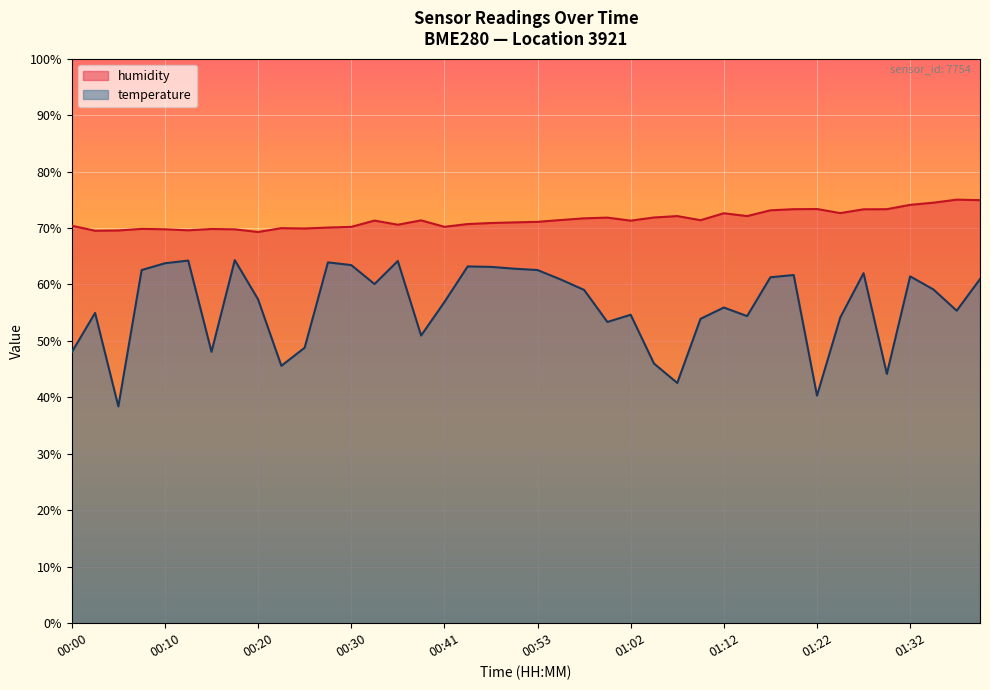

Between 00:50 and 01:22, which is larger?

00:50